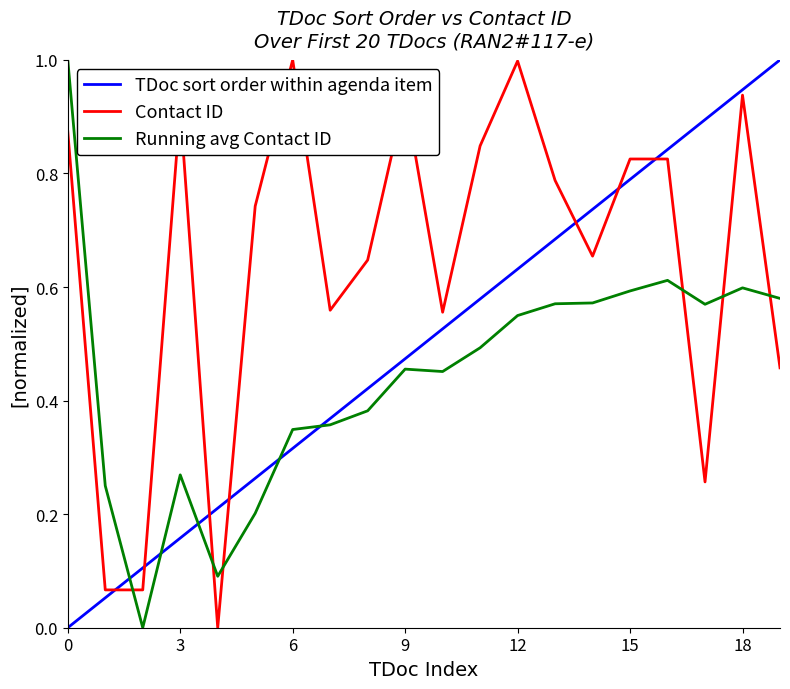

At how many categories does at least one series exceed 0?

20